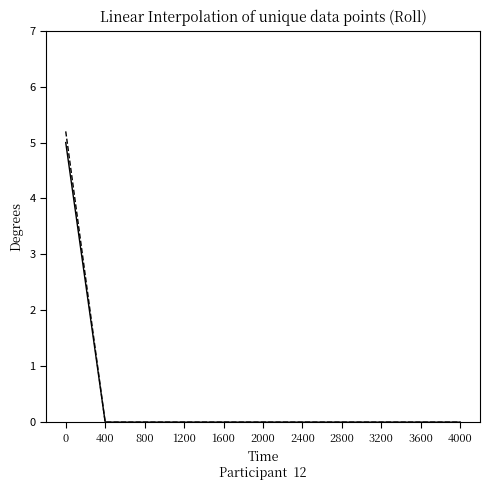

What is the maximum value shown in the chart?

5.2